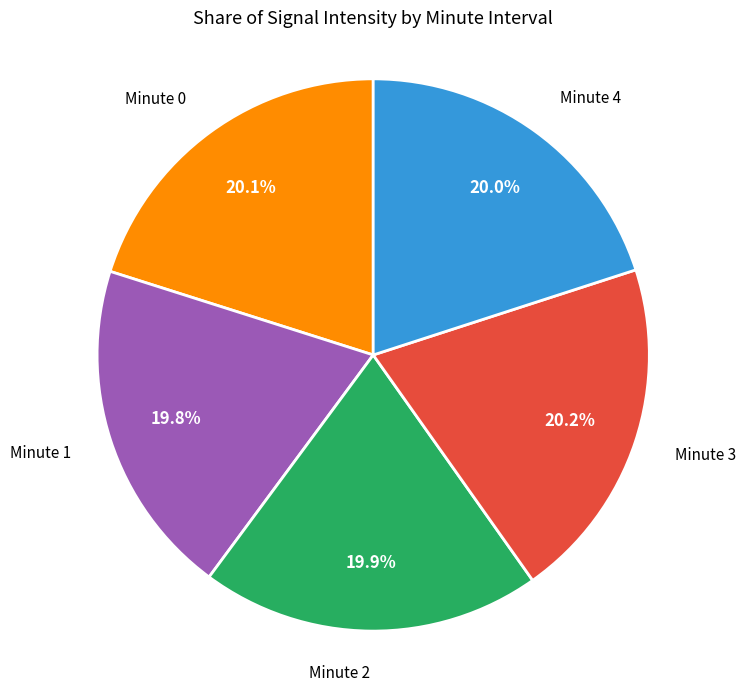

How many segments does this pie chart have?

5